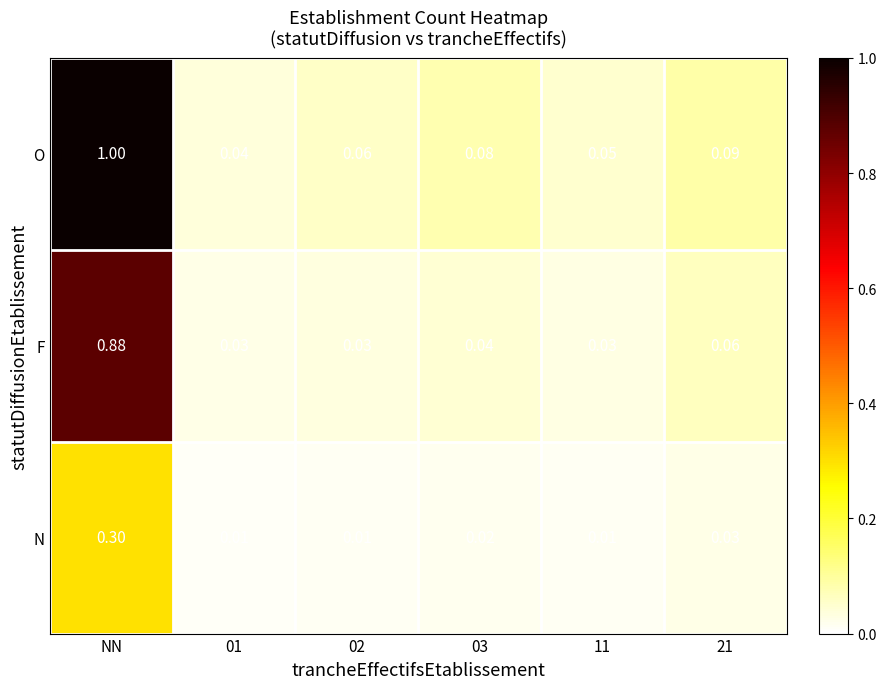

Which series has the largest range (max minus min)?

O